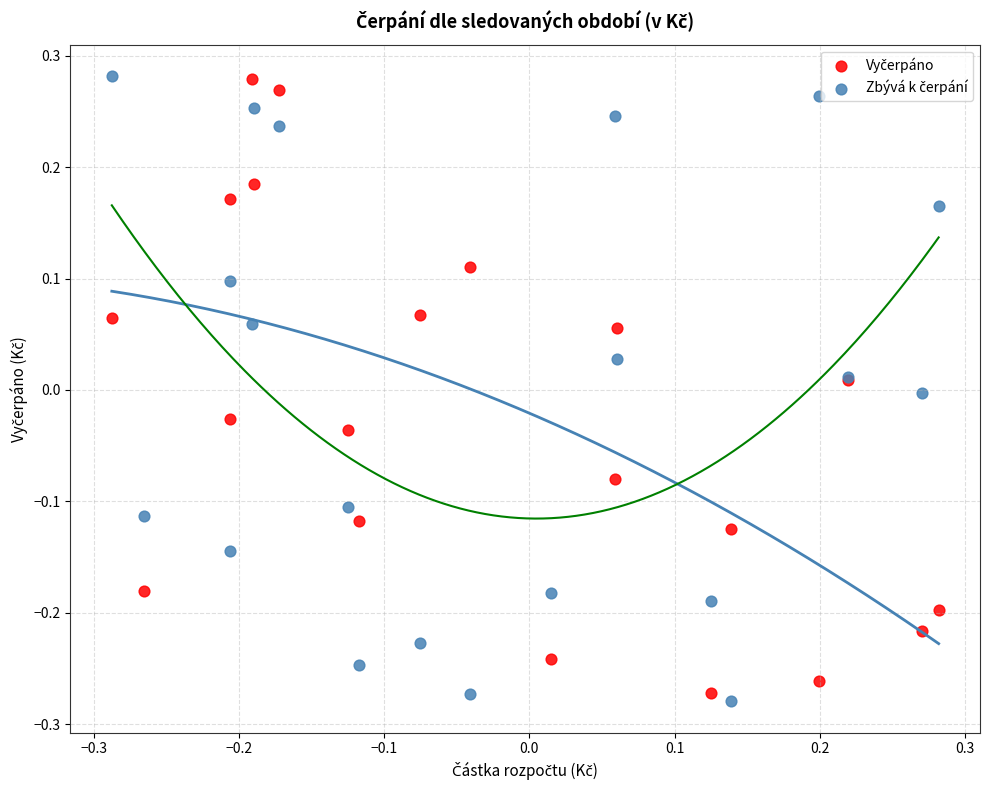

What is the X range (max minus min) for the scatter plot?

0.6